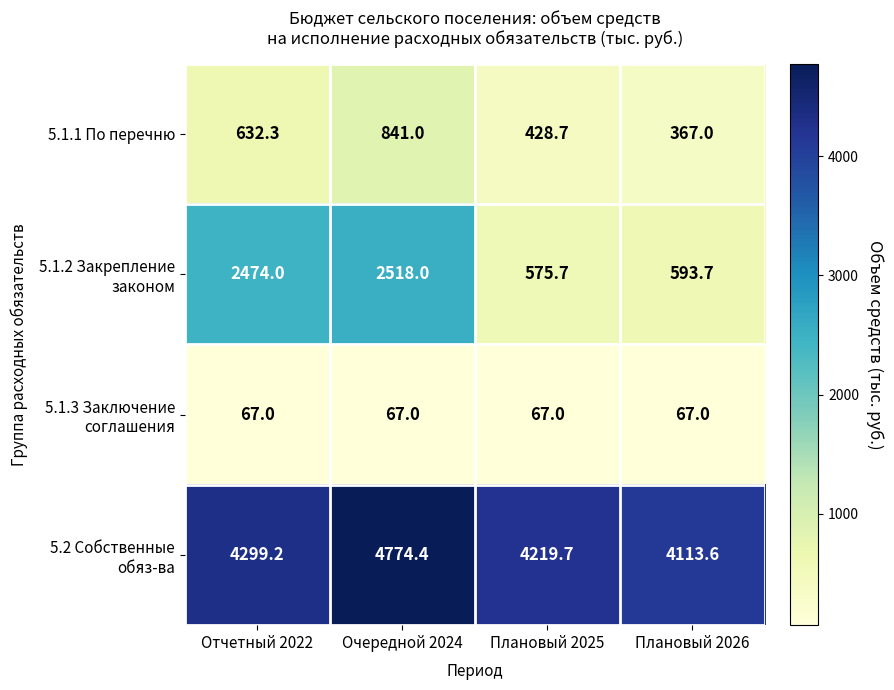

What is the difference between the highest and lowest values at Отчетный 2022?

4232.2